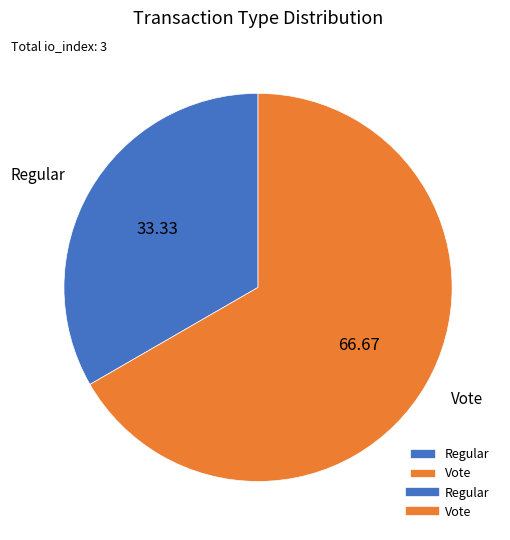

Approximately how many times larger is the value at Regular compared to Vote?

0.5